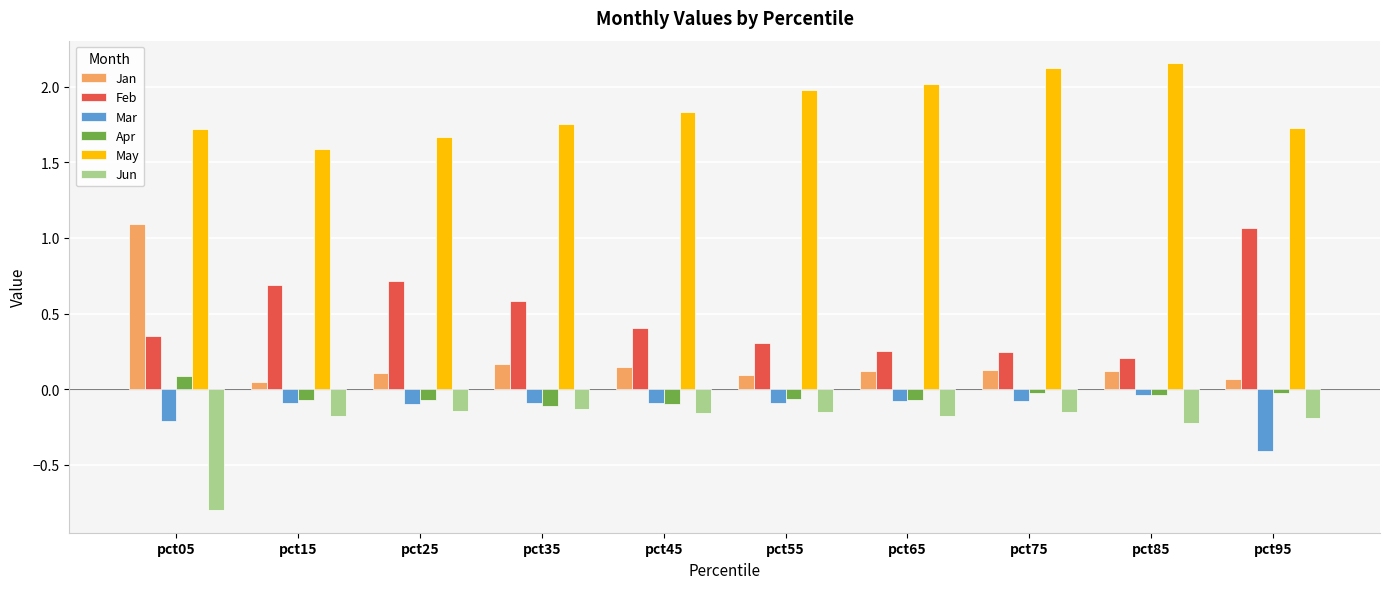

What is the lowest value of the May series?

1.6